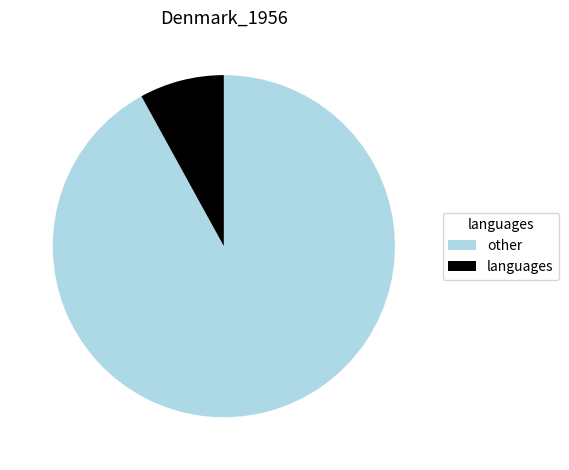

Is it true that other is 92% of the pie?

True